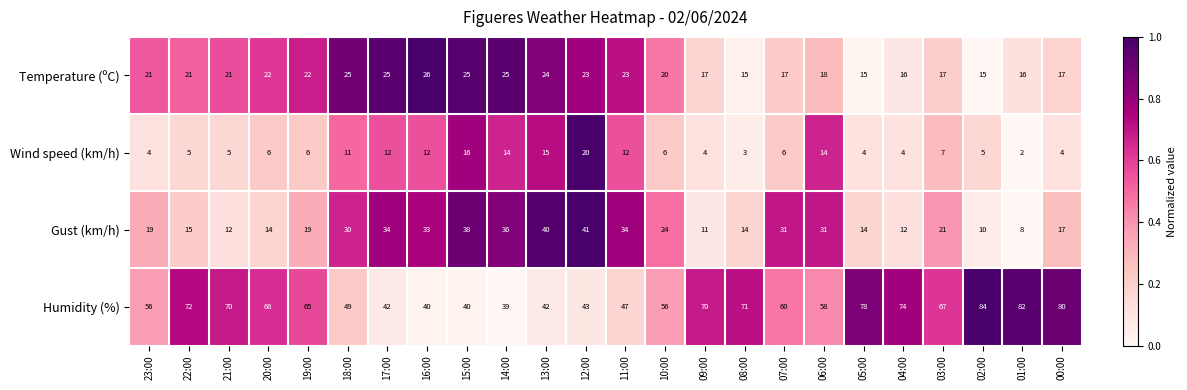

Which series has the widest spread of values?

Humidity (%)